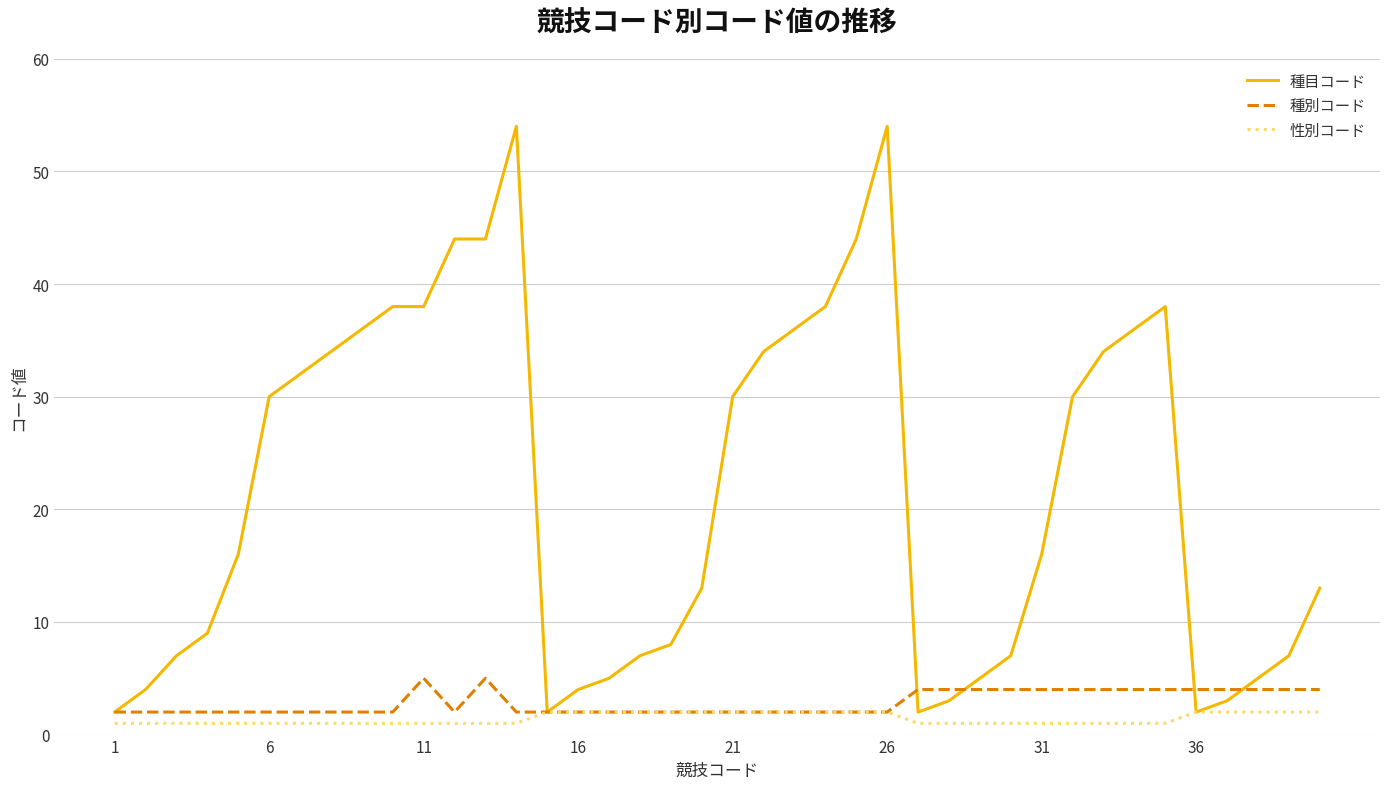

Reading left to right, list all the values displayed in this chart.

種目コード: 2	4	7	9	16	30	32	34	36	38	38	44	44	54	2	4	5	7	8	13	30	34	36	38	44	54	2	3	5	7	16	30	34	36	38	2	3	5	7	13
種別コード: 2	2	2	2	2	2	2	2	2	2	5	2	5	2	2	2	2	2	2	2	2	2	2	2	2	2	4	4	4	4	4	4	4	4	4	4	4	4	4	4
性別コード: 1	1	1	1	1	1	1	1	1	1	1	1	1	1	2	2	2	2	2	2	2	2	2	2	2	2	1	1	1	1	1	1	1	1	1	2	2	2	2	2